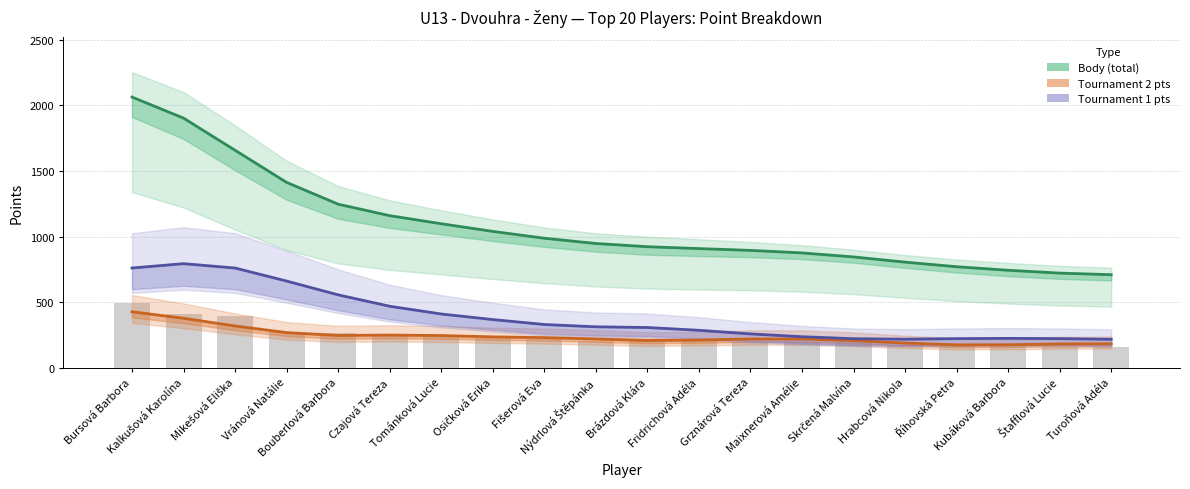

What is the value of the Tournament 2 points bar at the 6th from the left?

248.8